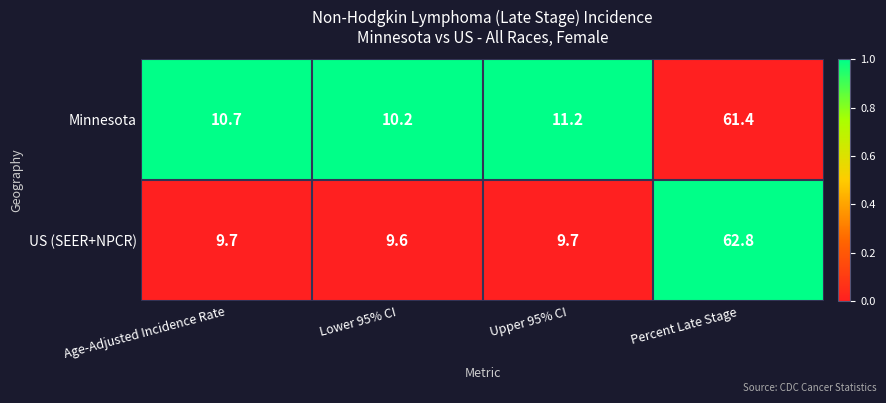

True or false: Minnesota has a value of 10.7 at Age-Adjusted Incidence Rate.

True